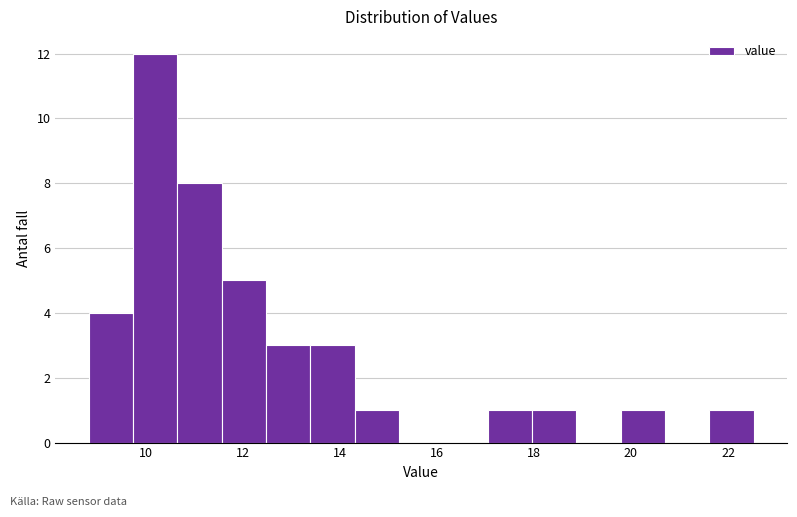

Reading left to right, transcribe this chart: for each bar, give the range it covers on the x-axis and its height. Neither the bar edges nor the heights are printed on the chart, so give them approximately, as read against the axes.

8.8 to 9.8: 4
9.8 to 10.6: 12
10.6 to 11.6: 8
11.6 to 12.4: 5
12.4 to 13.4: 3
13.4 to 14.4: 3
14.4 to 15.2: 1
15.2 to 16.2: 0
16.2 to 17.0: 0
17.0 to 18.0: 1
18.0 to 18.8: 1
18.8 to 19.8: 0
19.8 to 20.8: 1
20.8 to 21.6: 0
21.6 to 22.6: 1